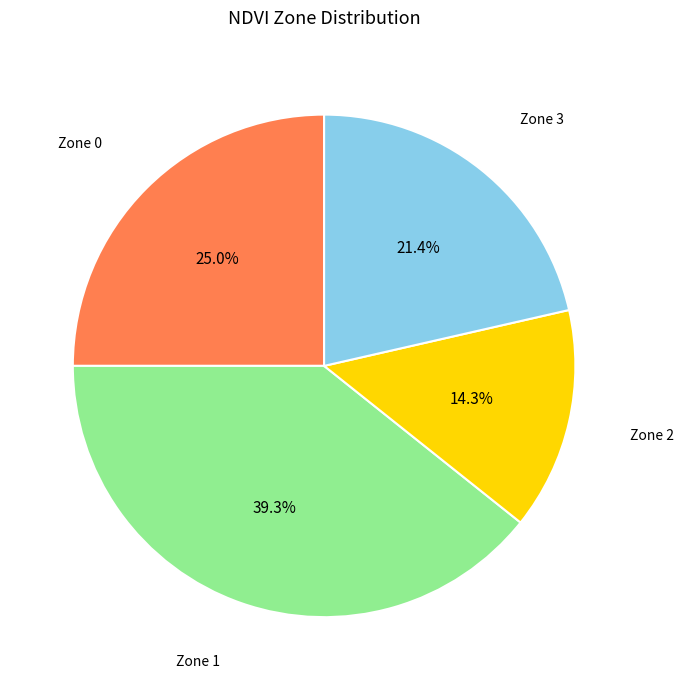

Is there a majority slice in this chart?

No